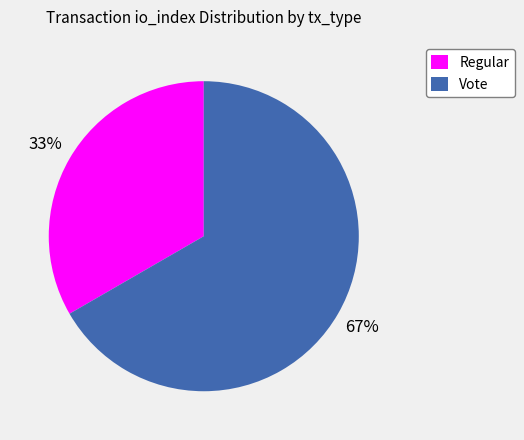

What percentage is the Vote slice, to the nearest percent?

67%